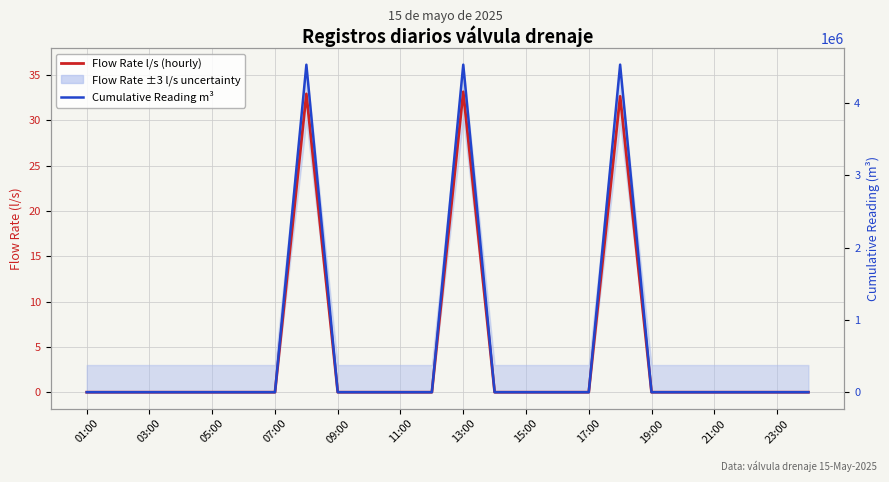

True or false: Cumulative Reading m³ and Flow Rate l/s (hourly) intersect in this chart.

False